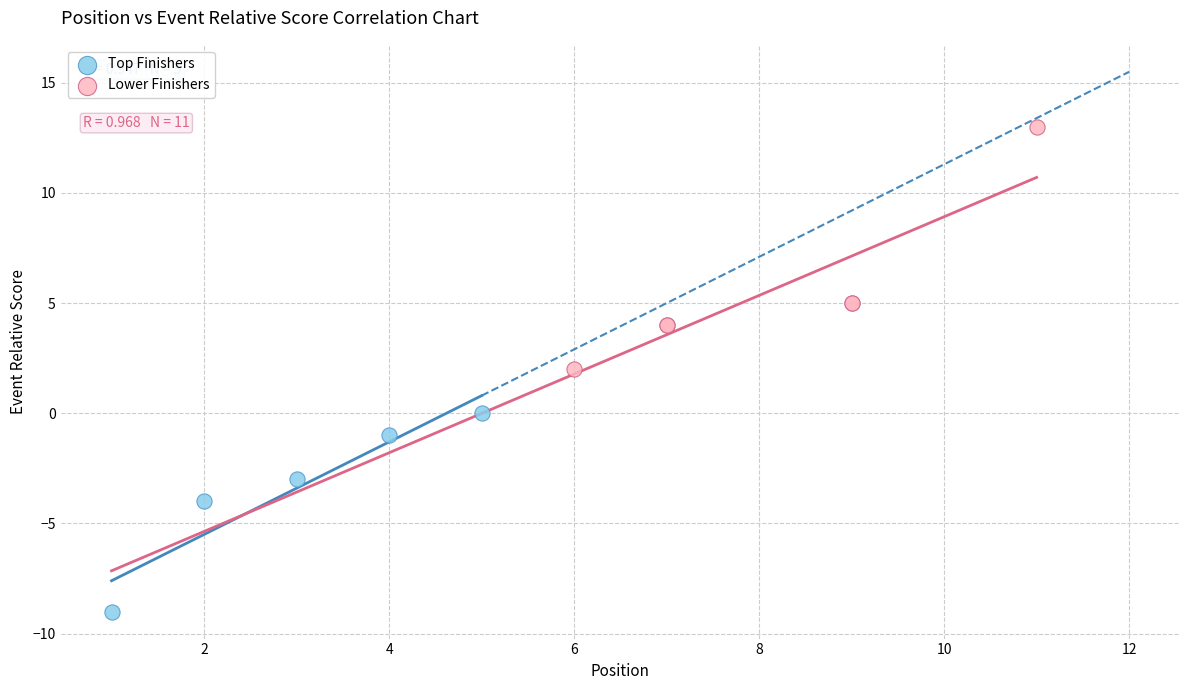

Which series reaches the maximum Y coordinate?

Lower Finishers